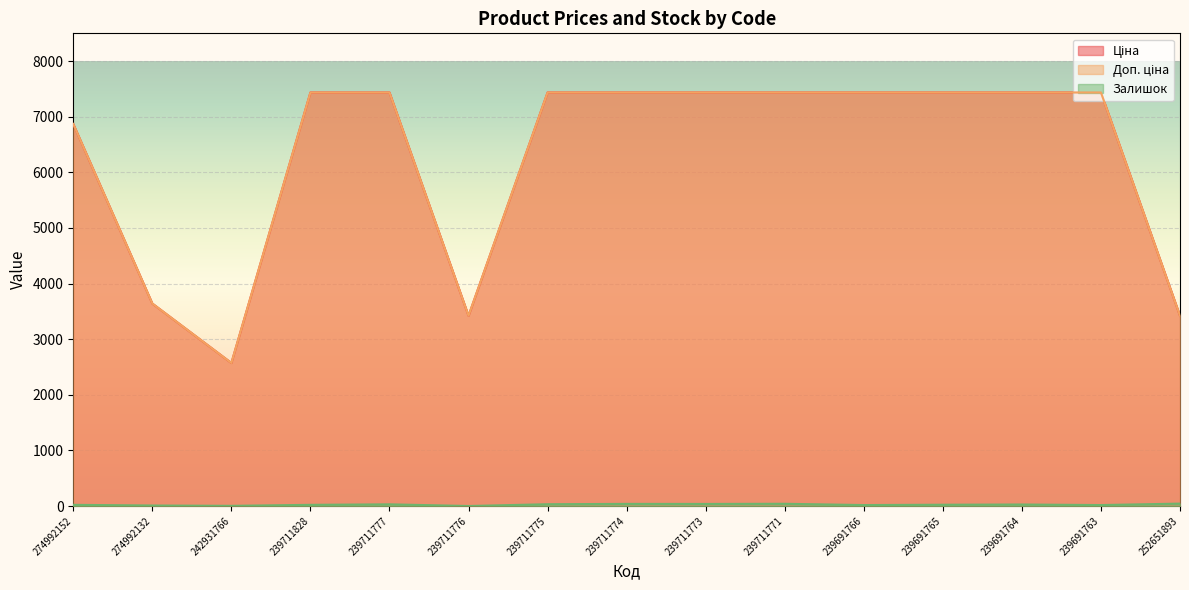

Which series has the largest total across all categories?

Доп. ціна